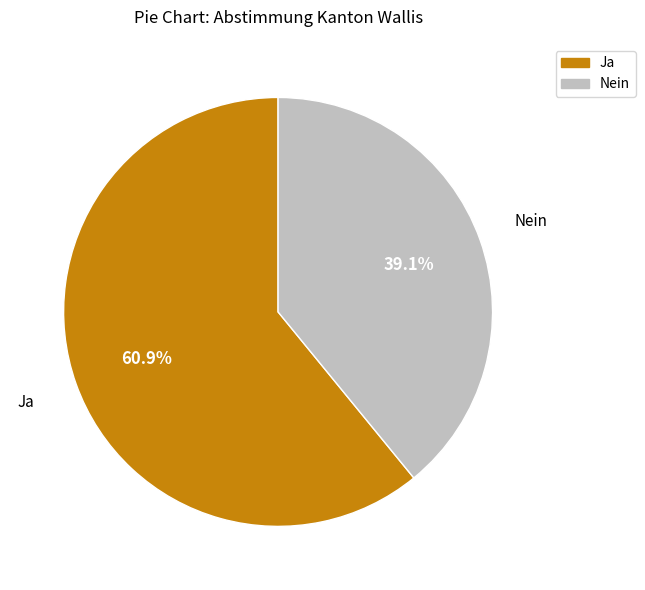

Is it true that Nein is 53% of the pie?

False